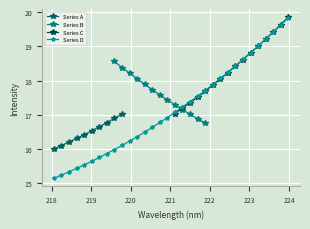

Which label corresponds to the smallest value in the chart?

218.0596